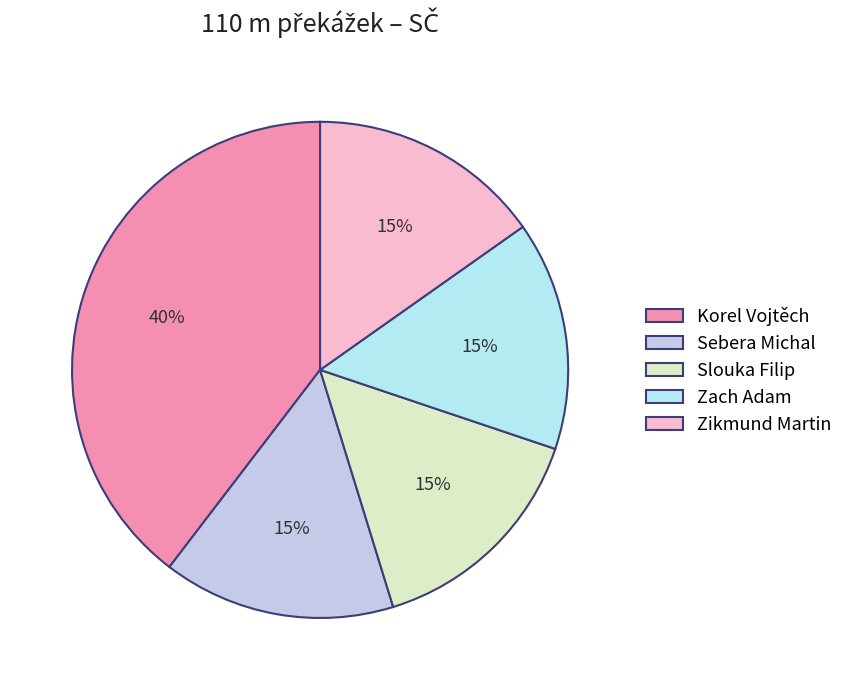

What is the largest slice in the pie chart?

Korel Vojtěch